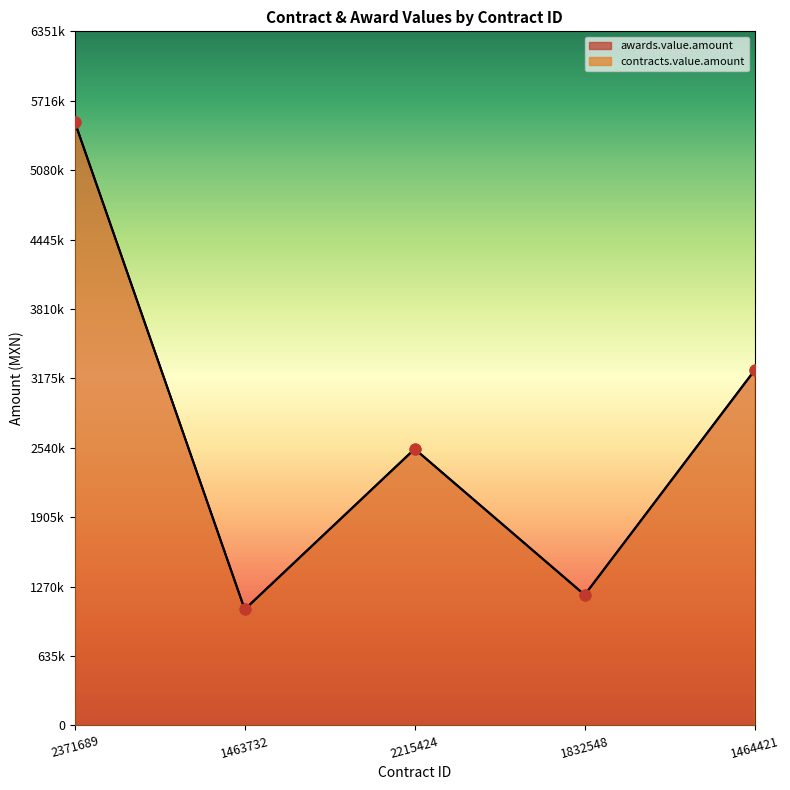

Which series contains the highest Y value?

awards.value.amount